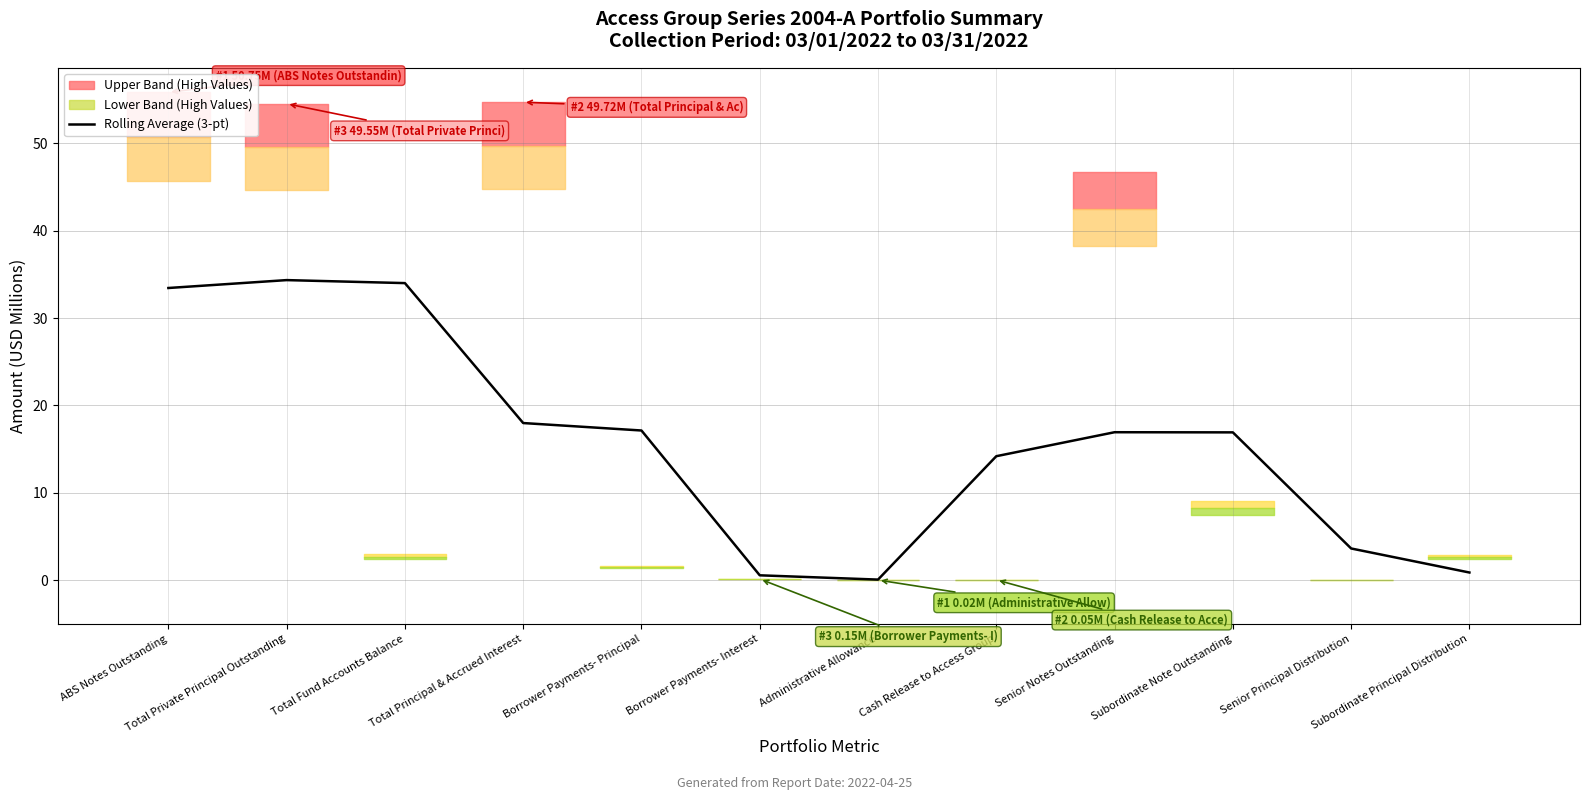

At which label does the data first exceed 16?

ABS Notes Outstanding